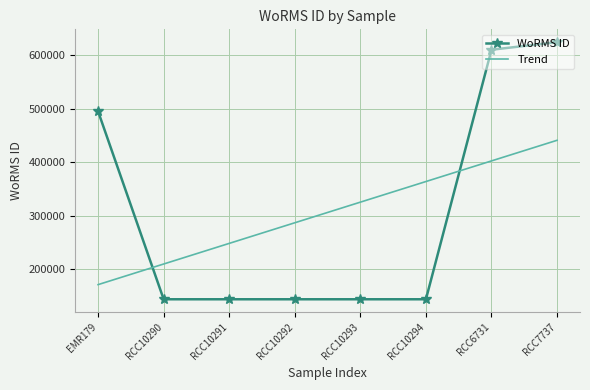

Where do Trend and WoRMS ID first cross each other?

EMR179 and RCC10290